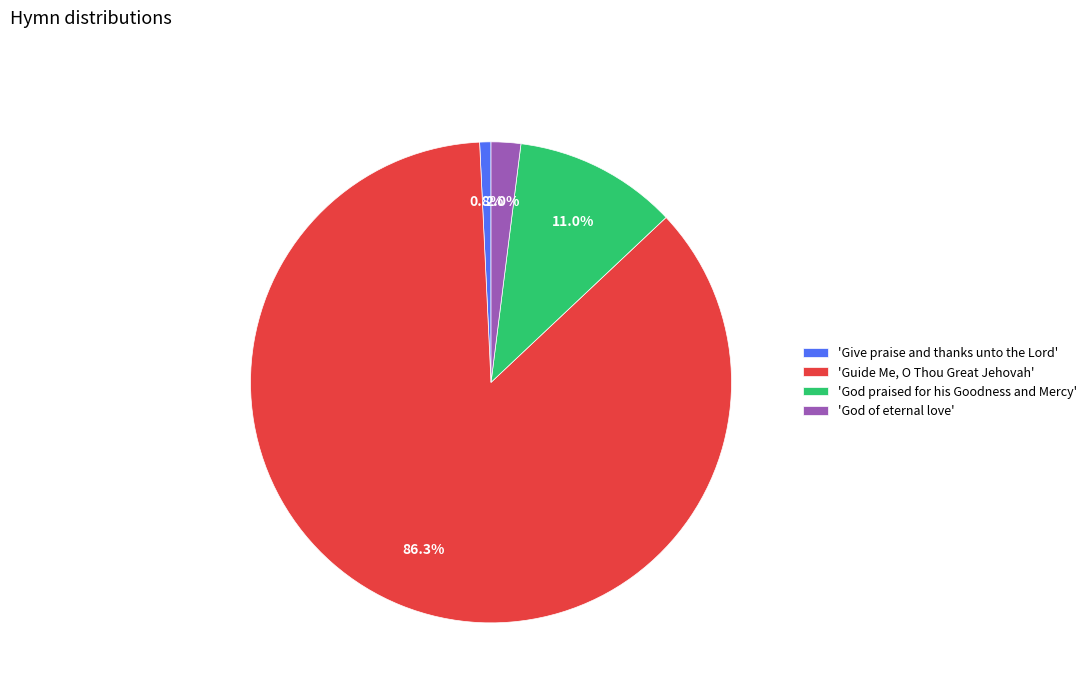

What percentage do 'Guide Me, O Thou Great Jehovah' and 'Give praise and thanks unto the Lord' together represent?

87.0%